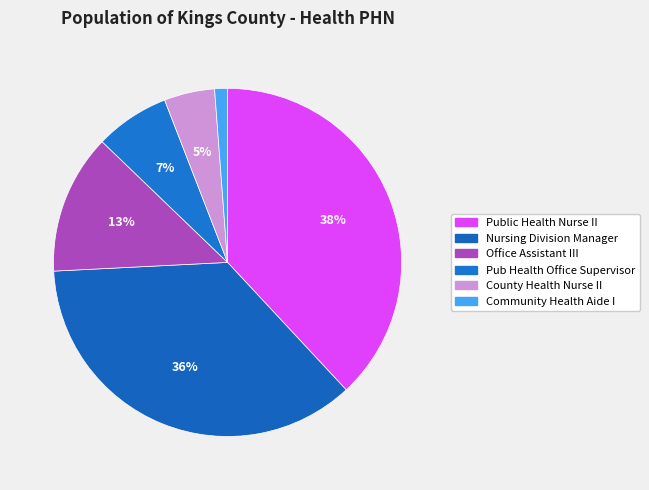

To the nearest percent, what percentage of the pie is Office Assistant III?

13%